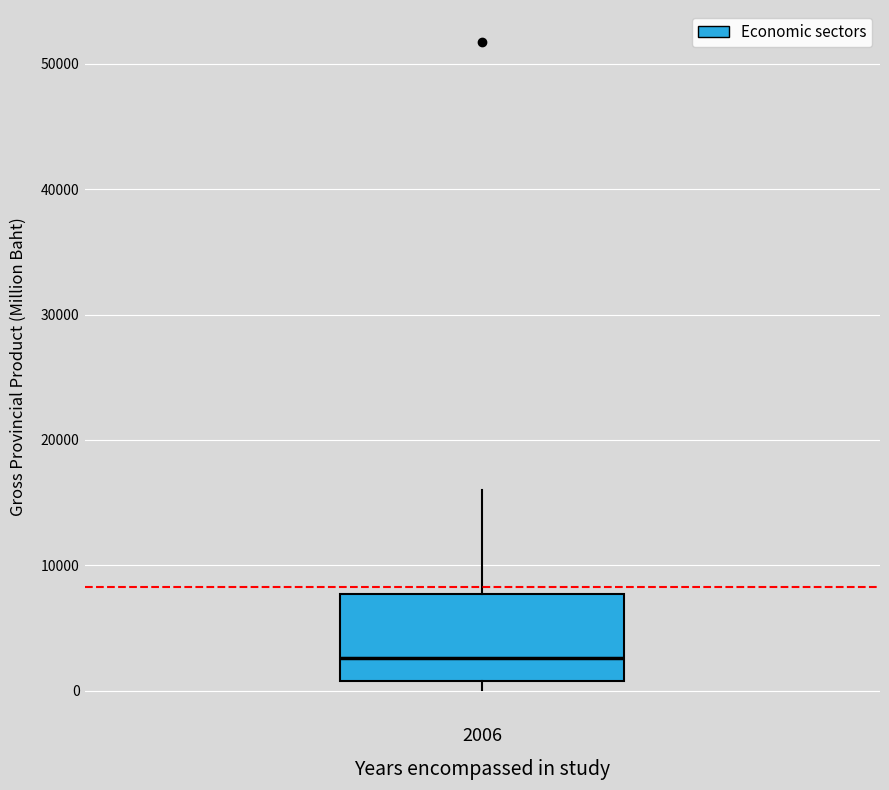

Where does the upper whisker of the box at x = 2006 end on the y-axis? The values are not printed on the chart, so give them approximately, as read against the axis.

16000